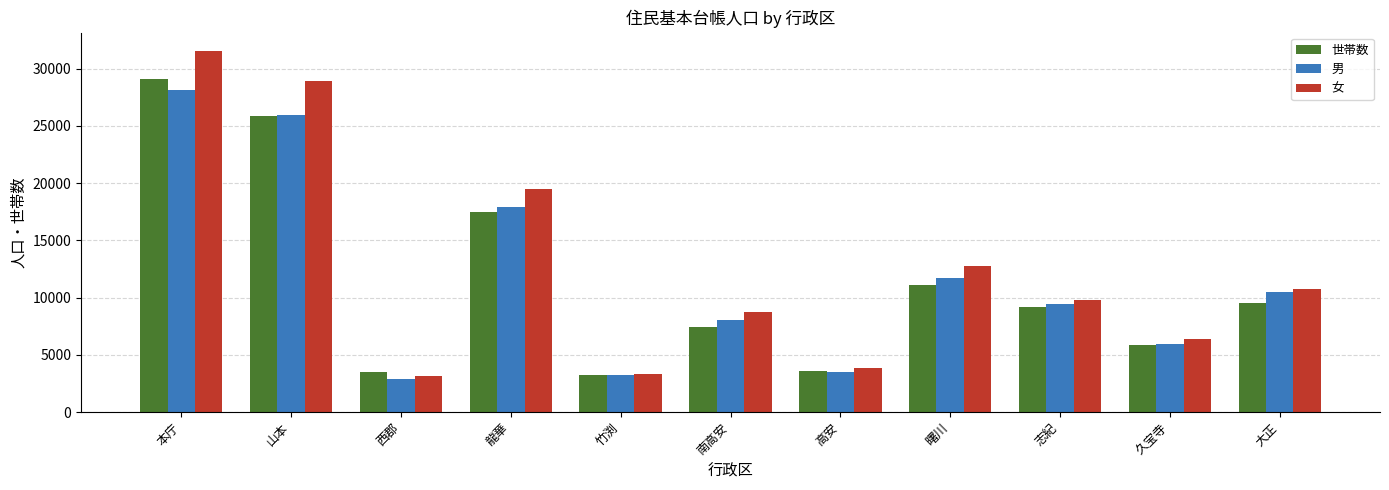

What position from the left is 大正?

11